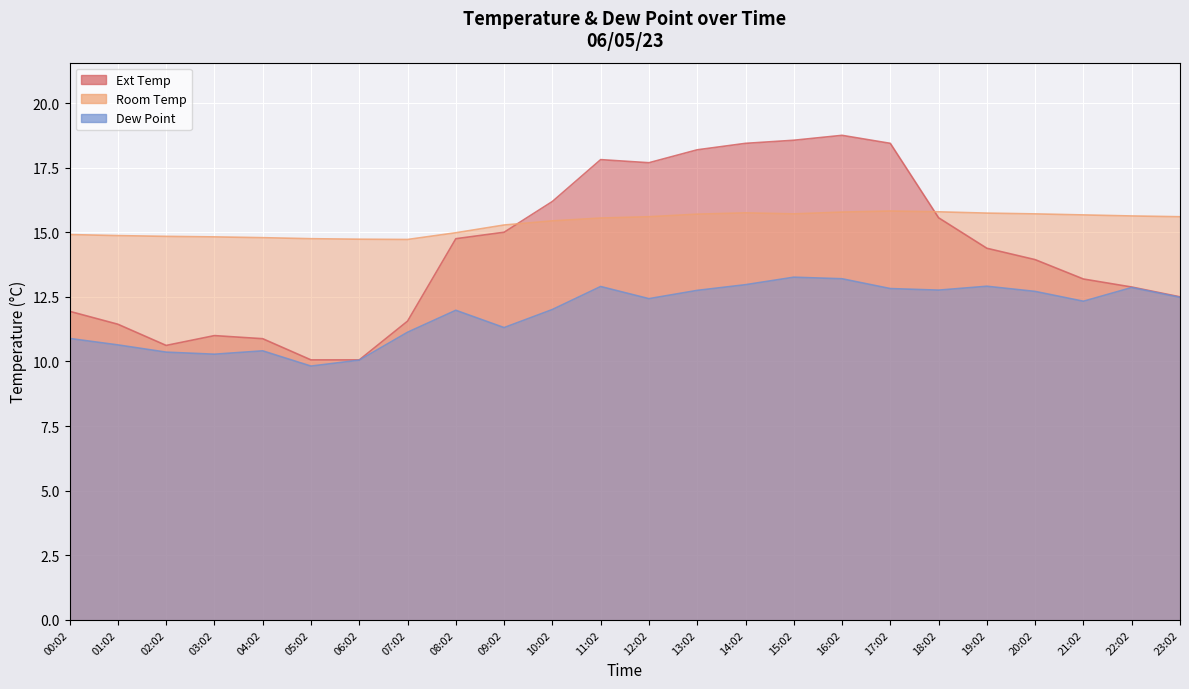

Where is the first local maximum for Room Temp?

14:02